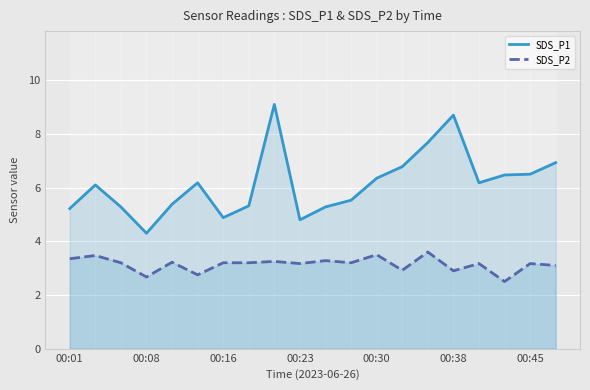

What is the lowest value of the SDS_P2 series?

2.5